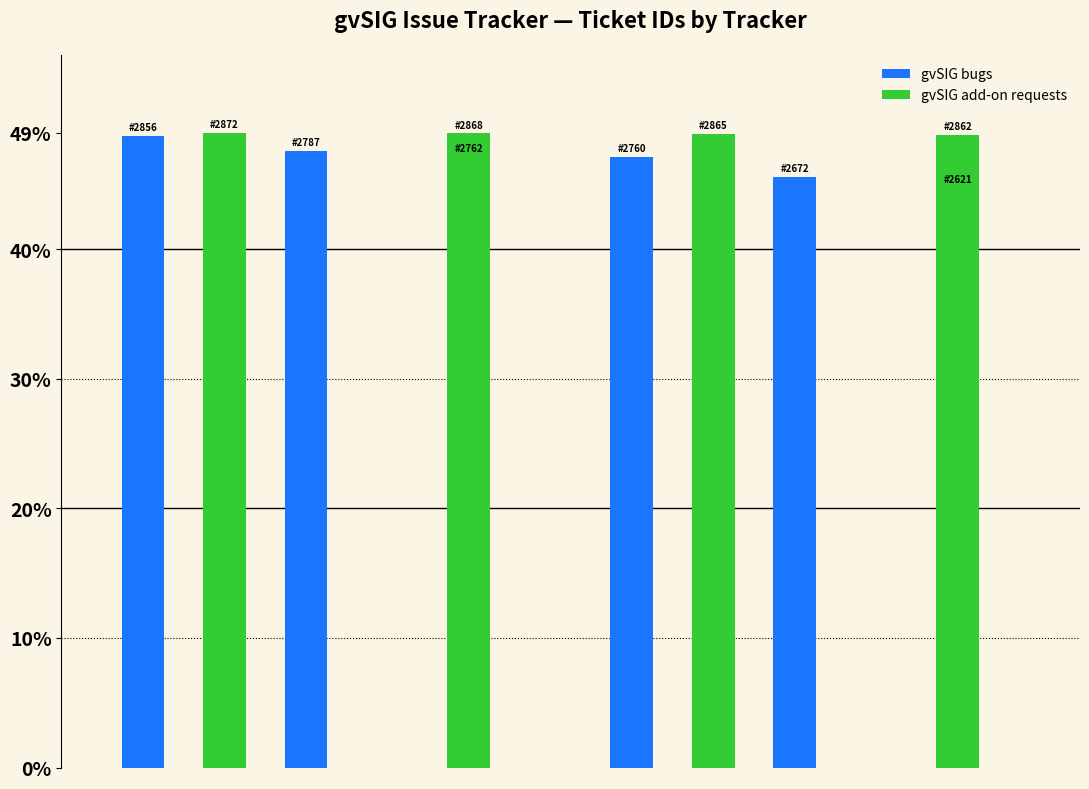

Is it true that the value at 10/14 09:47 is 45.6?

True